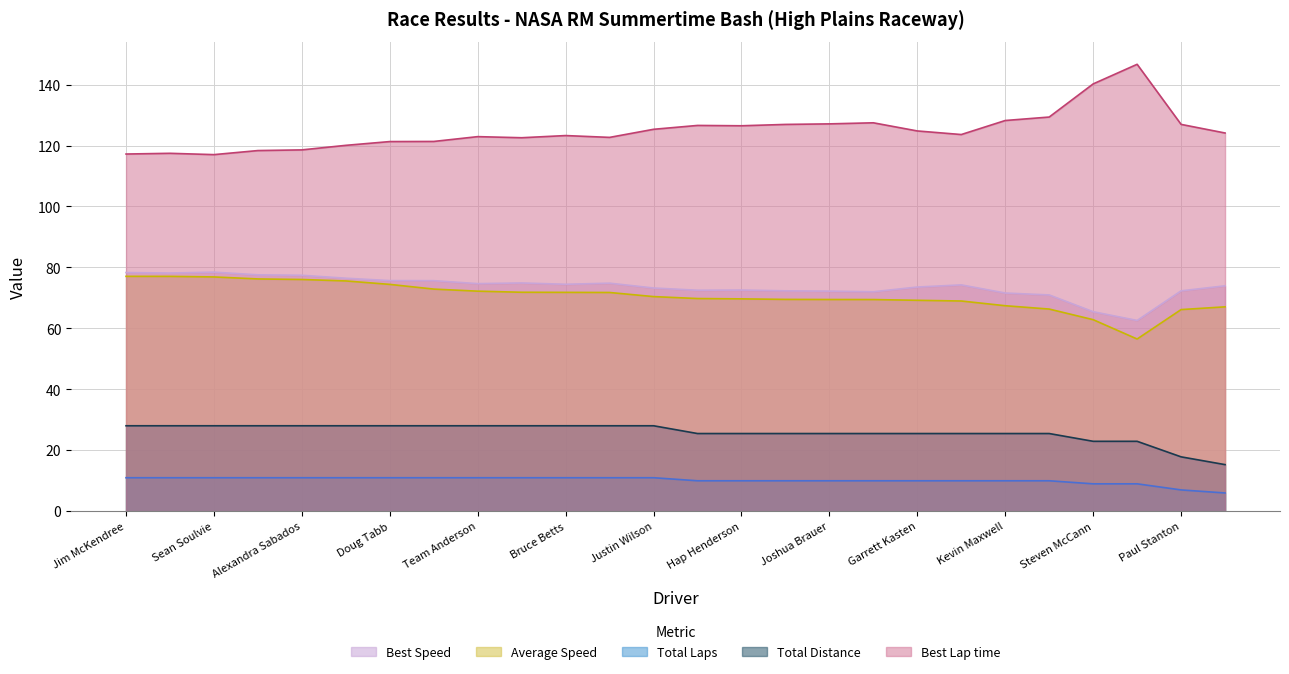

True or false: Total Distance and Total Laps intersect in this chart.

False